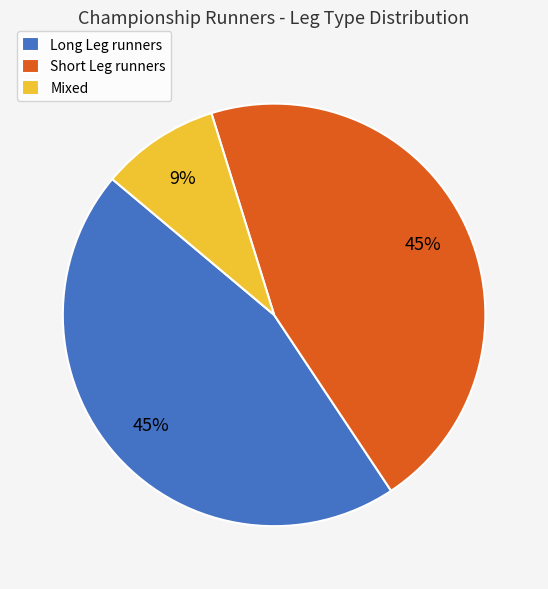

What is the smallest slice in the pie chart?

Mixed